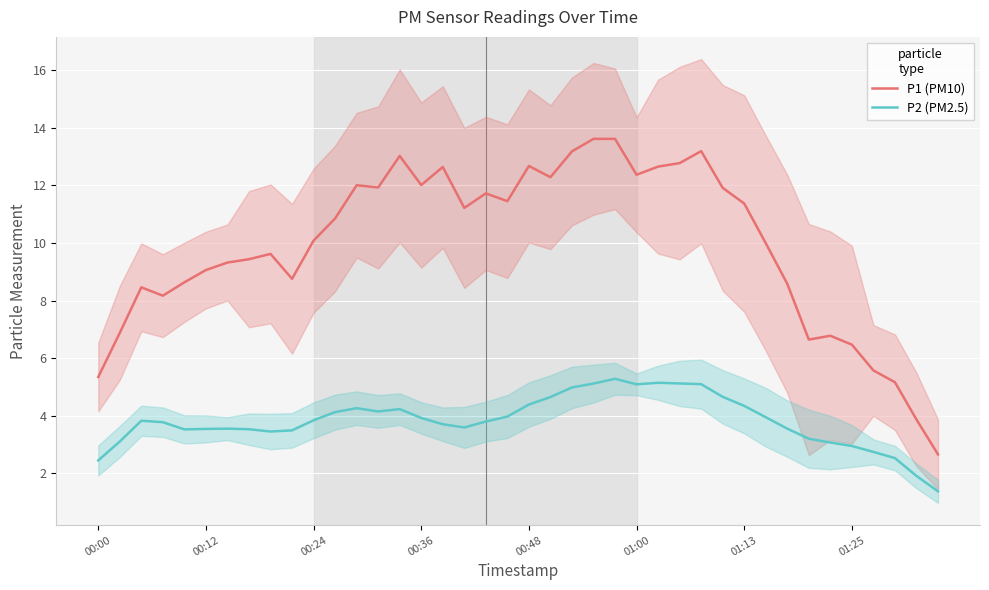

Rank the series by their maximum value, from lowest to highest.

P2 (PM2.5), P1 (PM10)